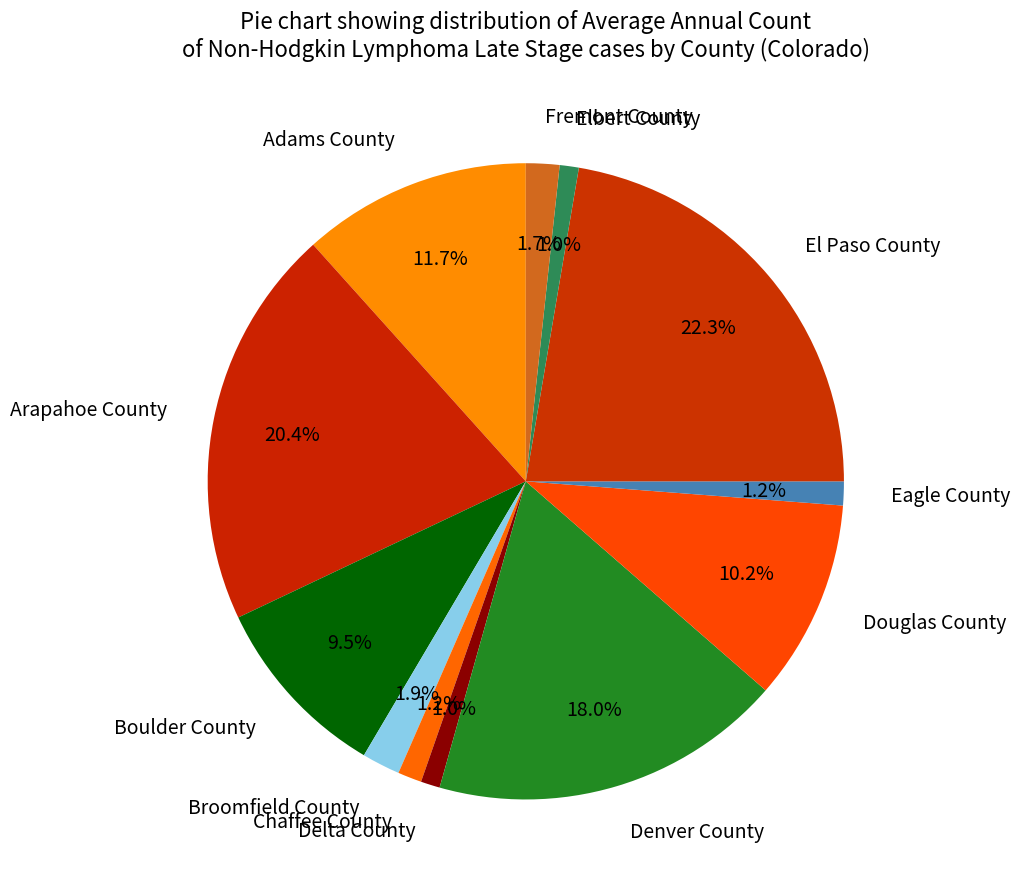

To the nearest percent, what is the average slice percentage?

8%